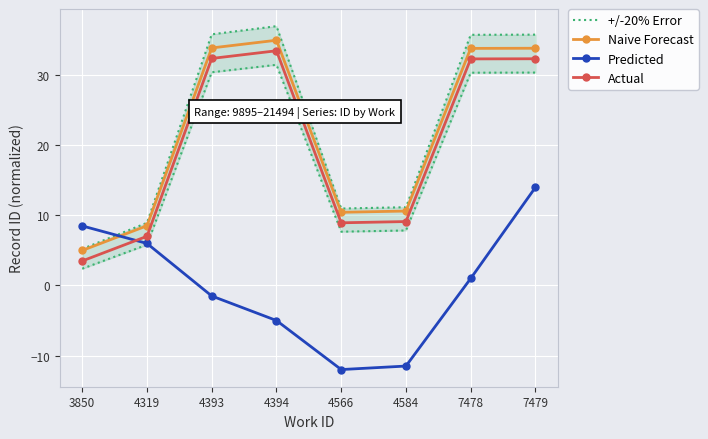

What is the sum of all Predicted values?

-0.5